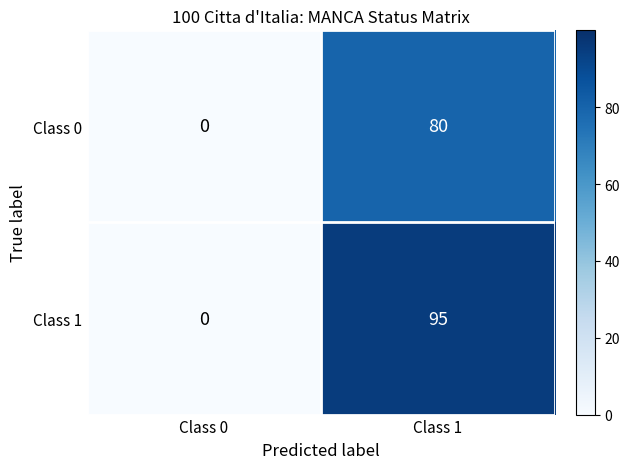

What is the difference between the Class 0 values at Class 0 and Class 1?

80